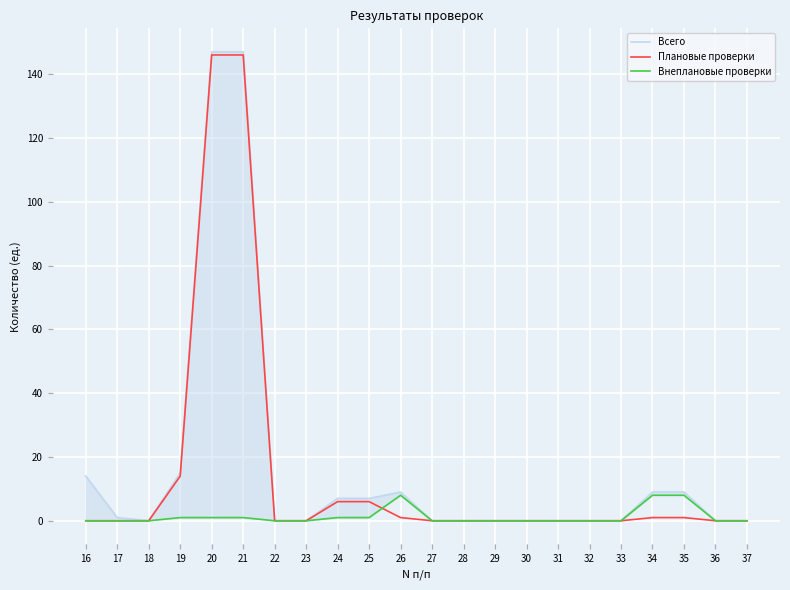

At which category does Всего reach its first local peak?

26